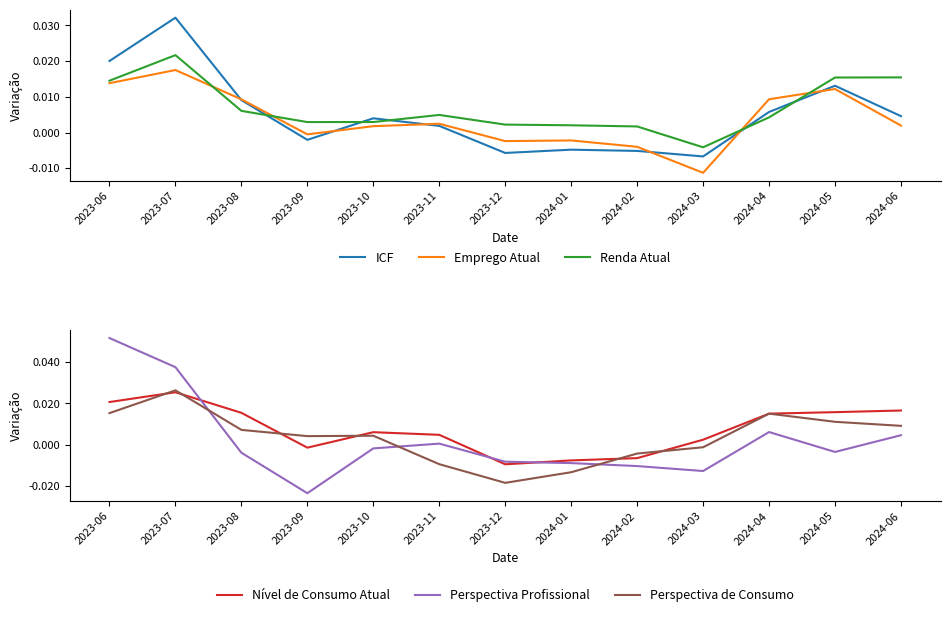

The value of Perspectiva Profissional at 2023-11 is 0.0. True or false?

True